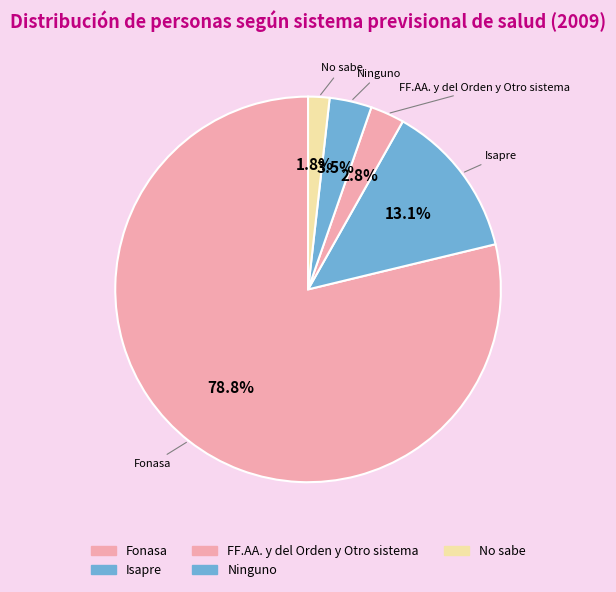

What is the smallest slice in the pie chart?

No sabe